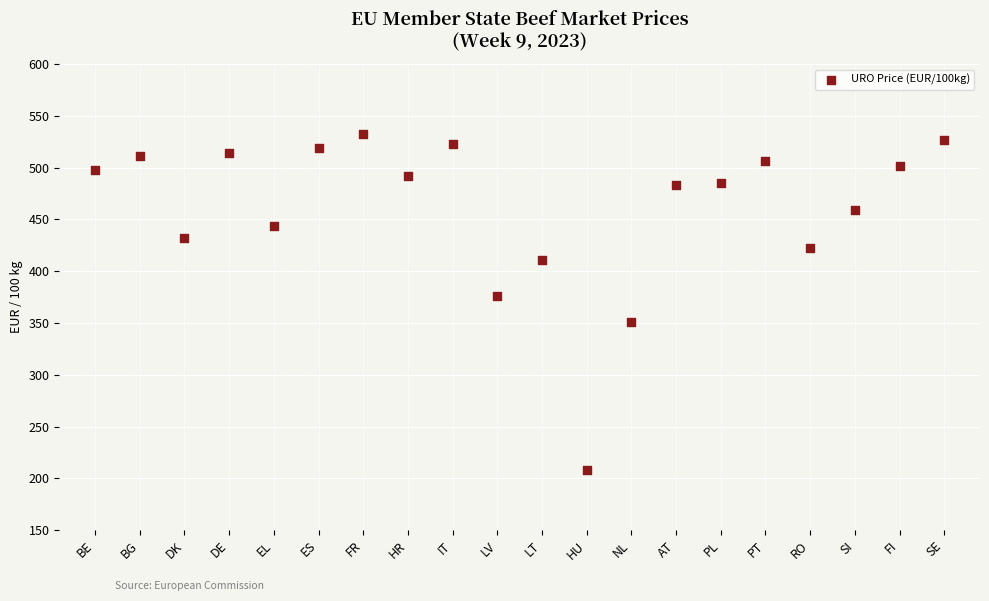

What Y value in the scatter plot is closest to 370?

375.8